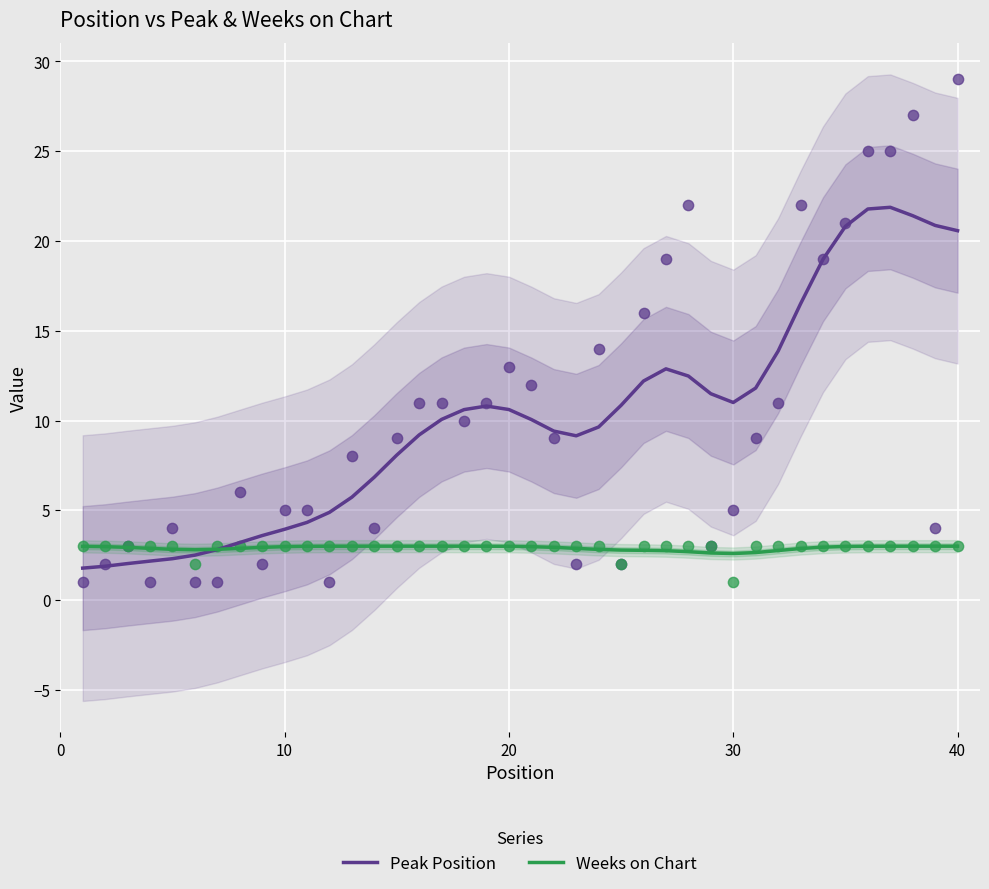

Which series reaches the maximum Y coordinate?

Peak Position